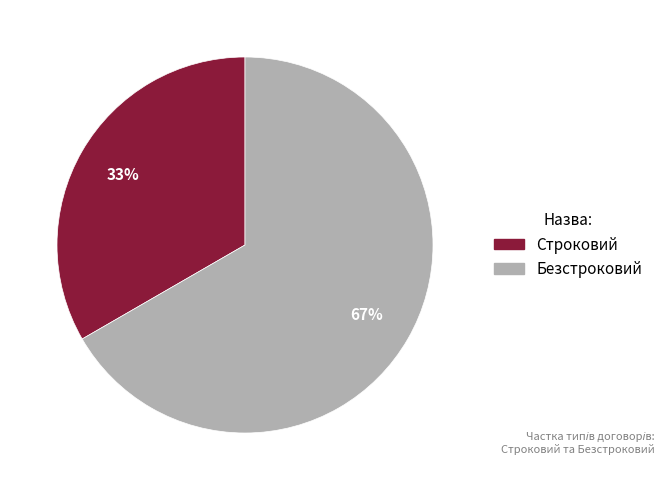

Does Безстроковий account for over 50% of the chart?

Yes